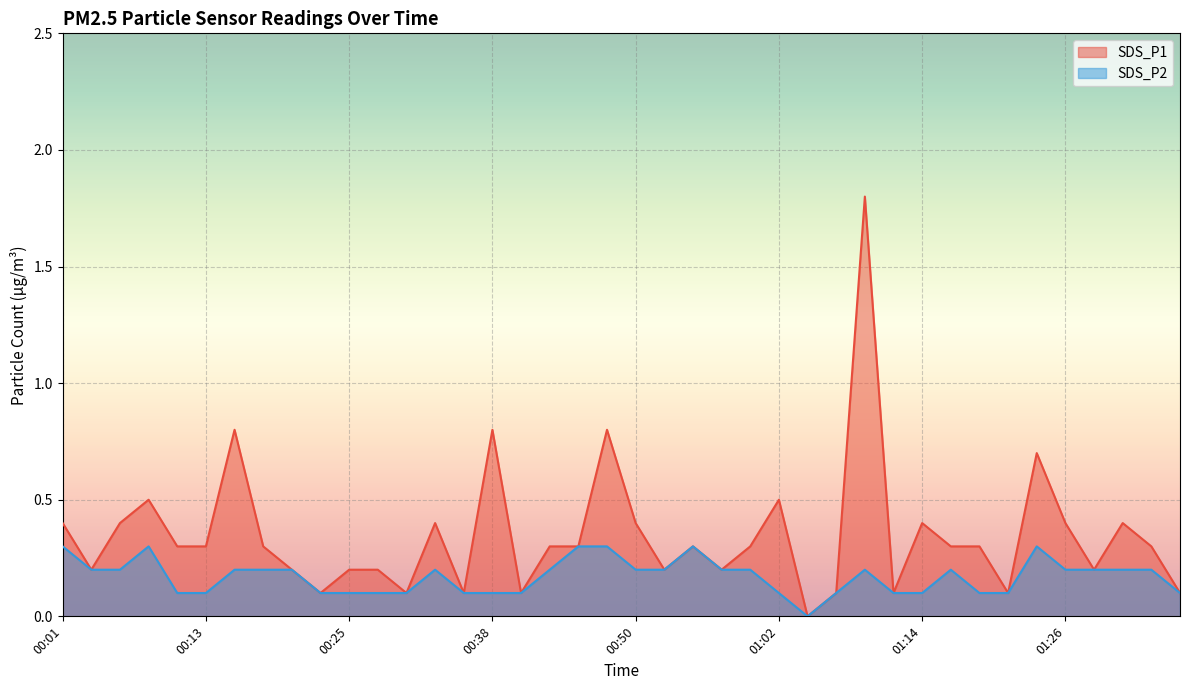

What is the difference between the highest and lowest values at 01:19?

0.2